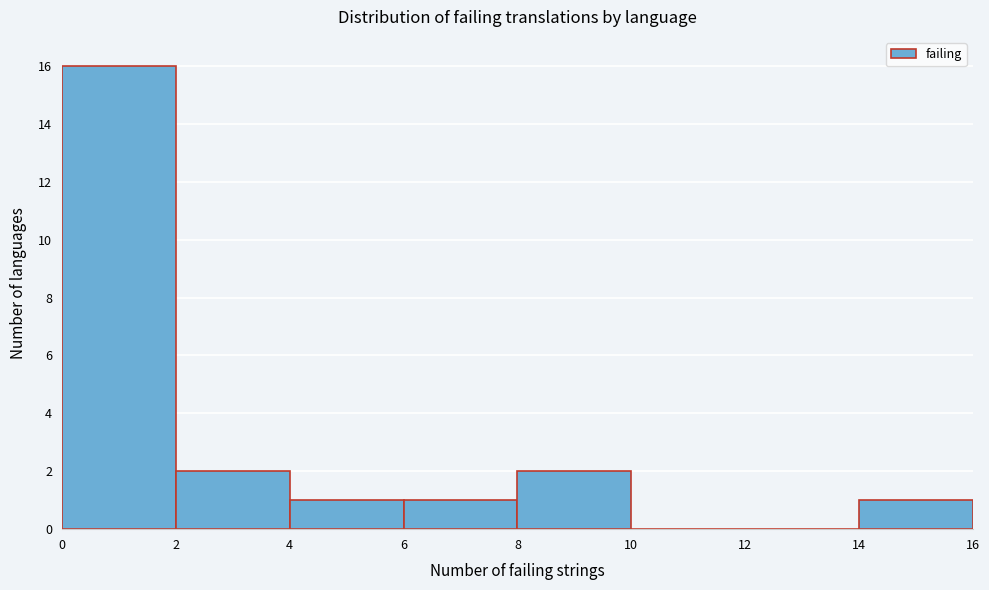

Over which range of the x-axis is the bar tallest?

0 to 2